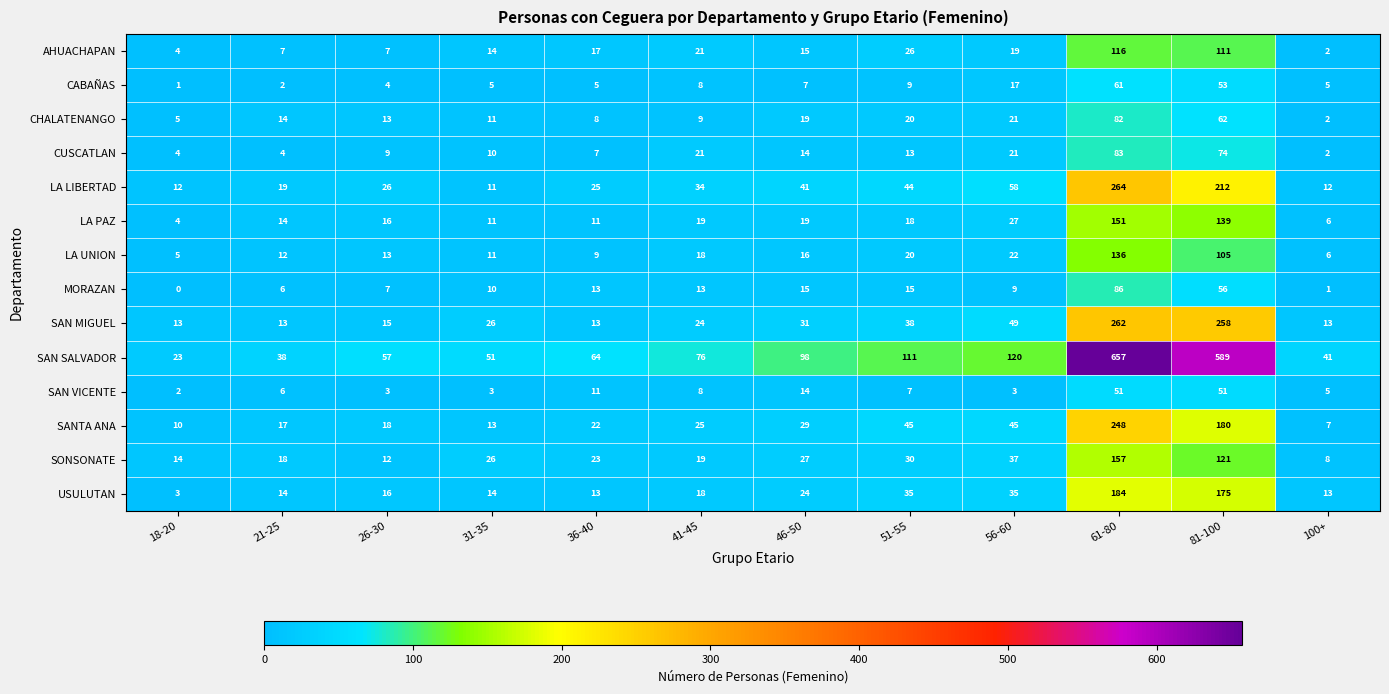

Which series has the widest spread of values?

SAN SALVADOR